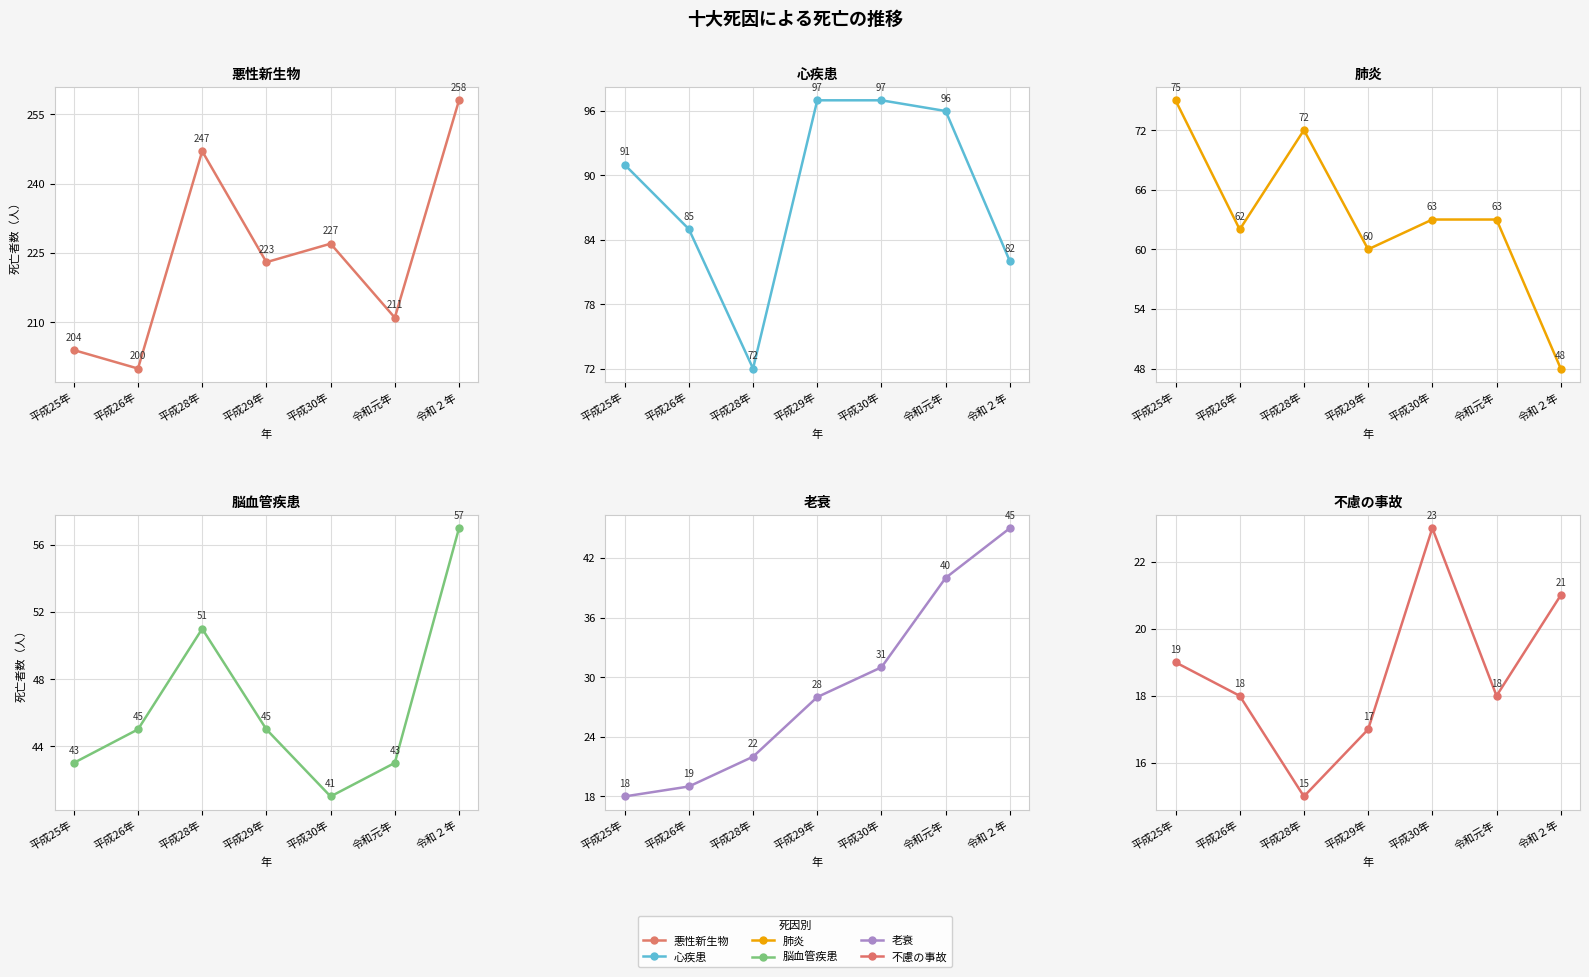

True or false: 肺炎 has more than 2 points higher than both neighbors.

False